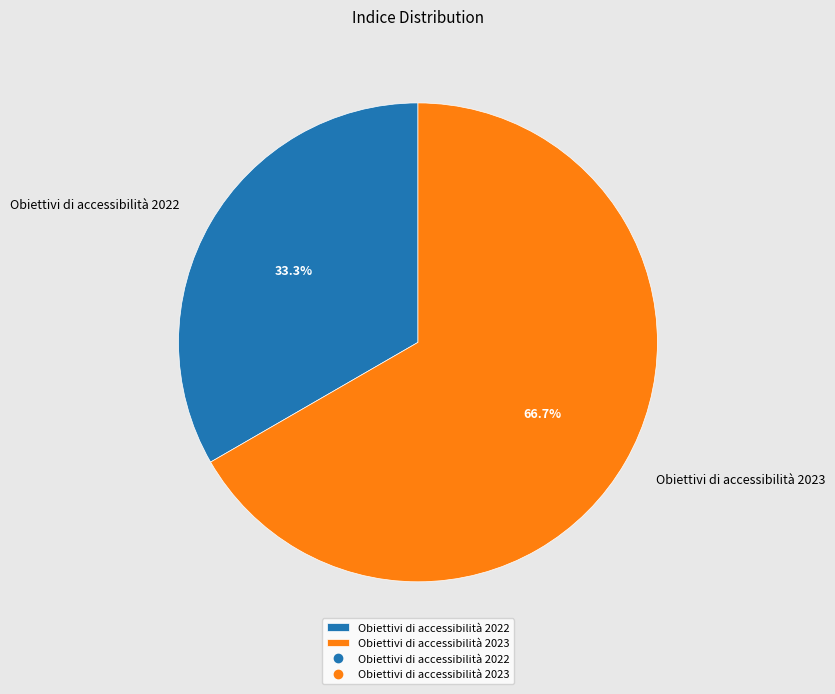

Is it true that Obiettivi di accessibilità 2022 is 33% of the pie?

True